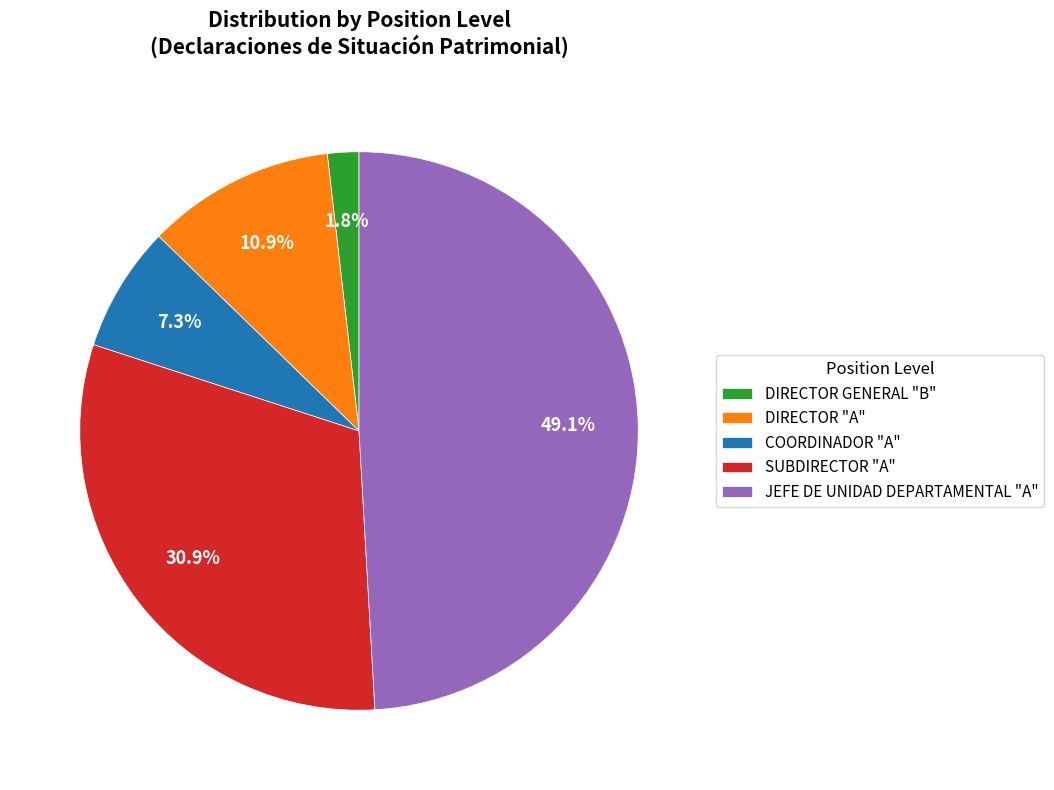

To the nearest percent, what portion does DIRECTOR GENERAL "B" represent?

2%